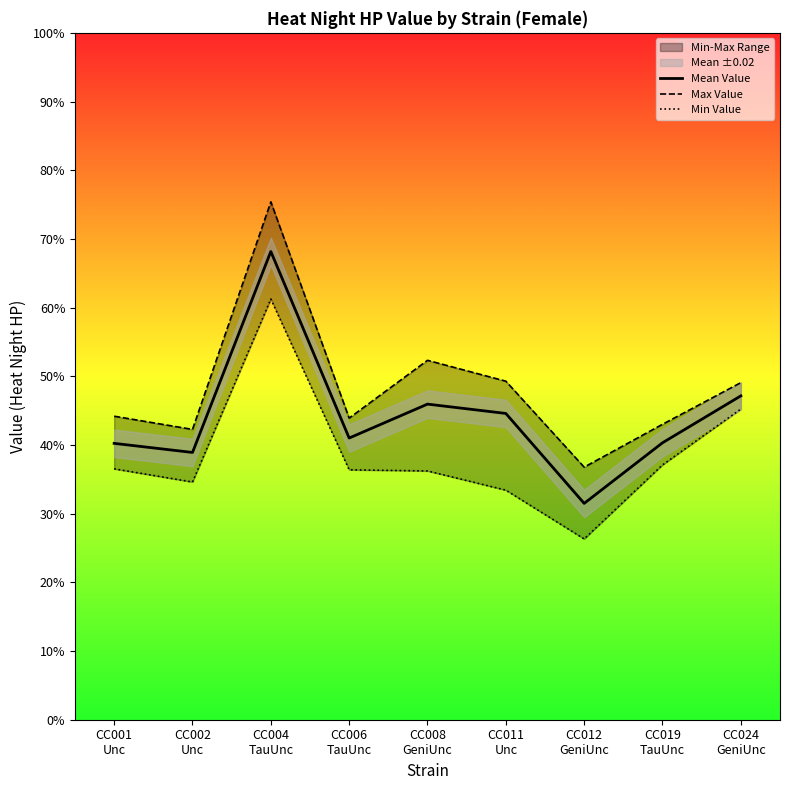

Reading right to left, what are all the values shown in this chart?

Mean Value: CC024
GeniUnc=0.5	CC019
TauUnc=0.4	CC012
GeniUnc=0.3	CC011
Unc=0.4	CC008
GeniUnc=0.5	CC006
TauUnc=0.4	CC004
TauUnc=0.7	CC002
Unc=0.4	CC001
Unc=0.4
Max Value: CC024
GeniUnc=0.5	CC019
TauUnc=0.4	CC012
GeniUnc=0.4	CC011
Unc=0.5	CC008
GeniUnc=0.5	CC006
TauUnc=0.4	CC004
TauUnc=0.8	CC002
Unc=0.4	CC001
Unc=0.4
Min Value: CC024
GeniUnc=0.5	CC019
TauUnc=0.4	CC012
GeniUnc=0.3	CC011
Unc=0.3	CC008
GeniUnc=0.4	CC006
TauUnc=0.4	CC004
TauUnc=0.6	CC002
Unc=0.3	CC001
Unc=0.4